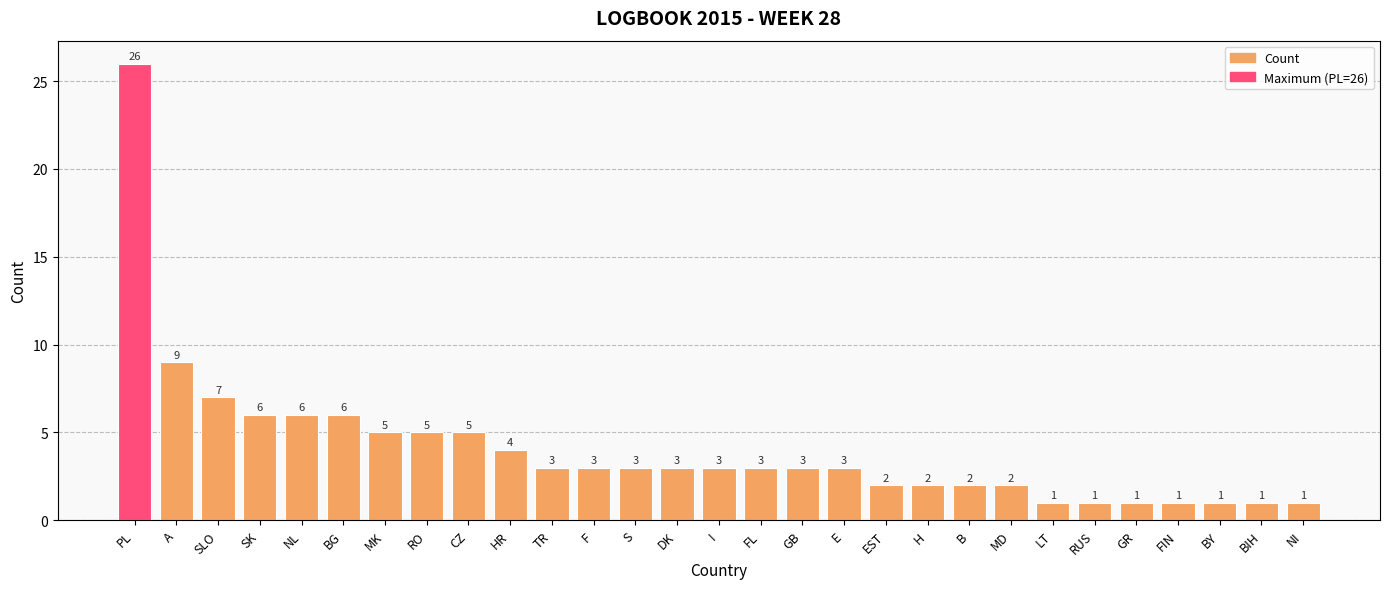

The value at A is 9. True or false?

True